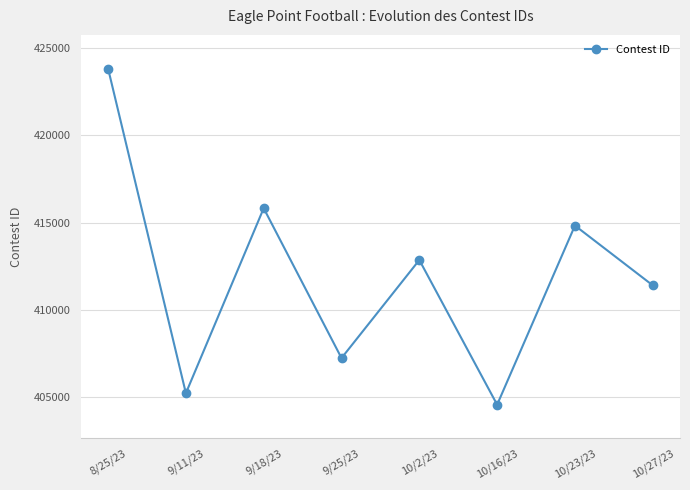

What is the maximum value shown in the chart?

423813